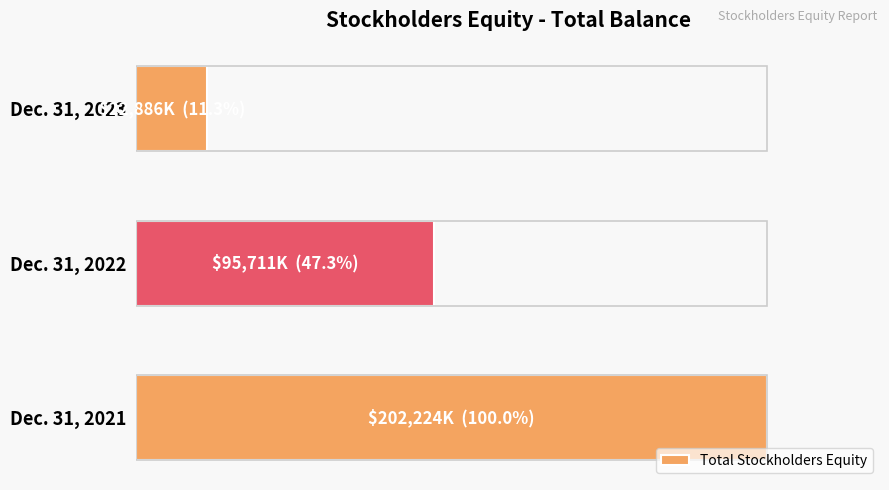

How many values are between 22886 and 202224?

3